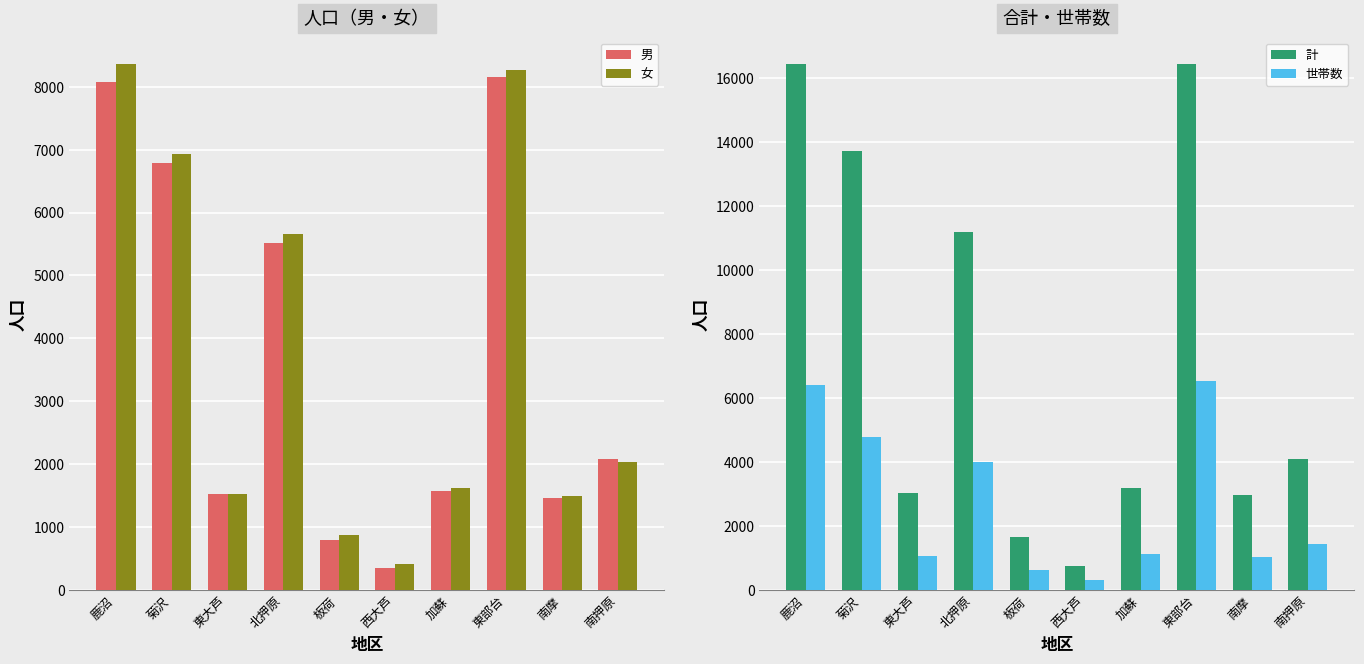

What position from the left is 鹿沼?

1